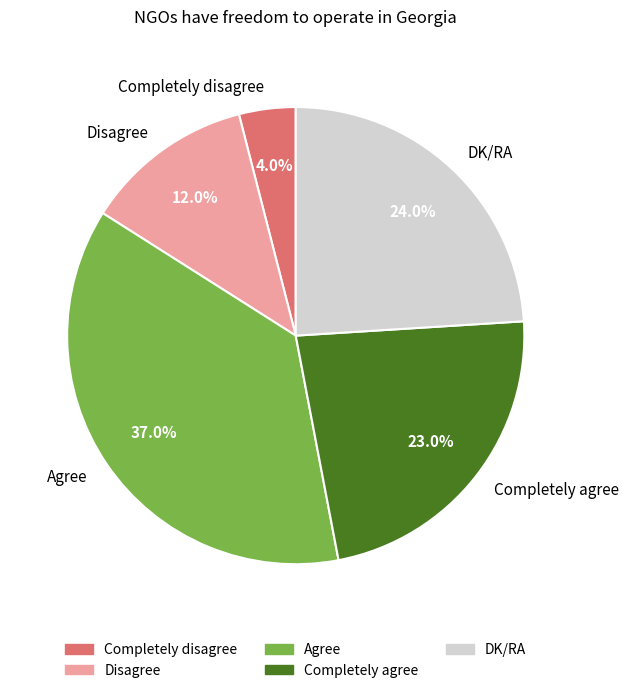

Does any single category account for the majority?

No